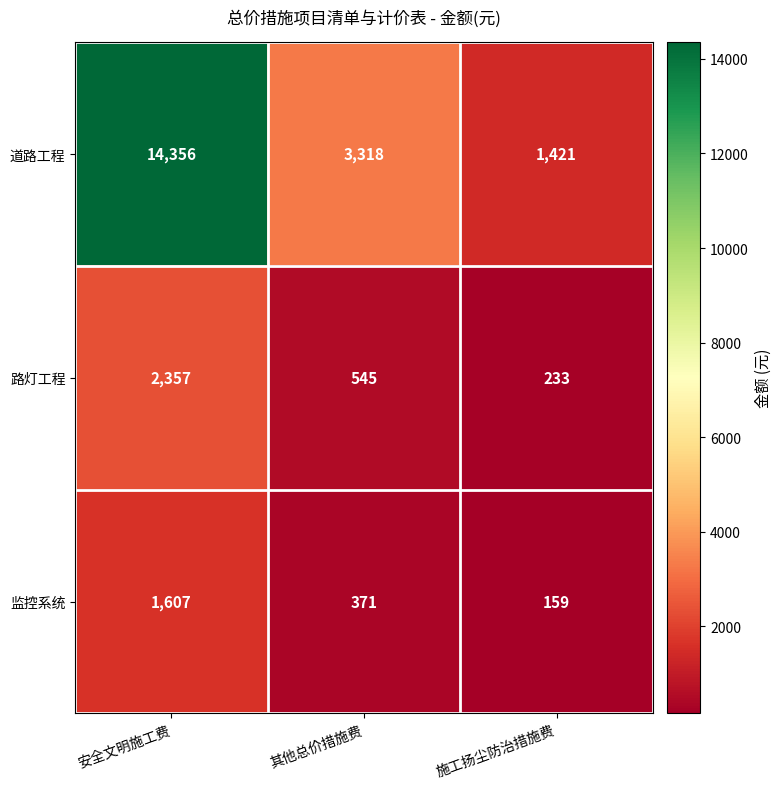

Which series has the largest range (max minus min)?

道路工程